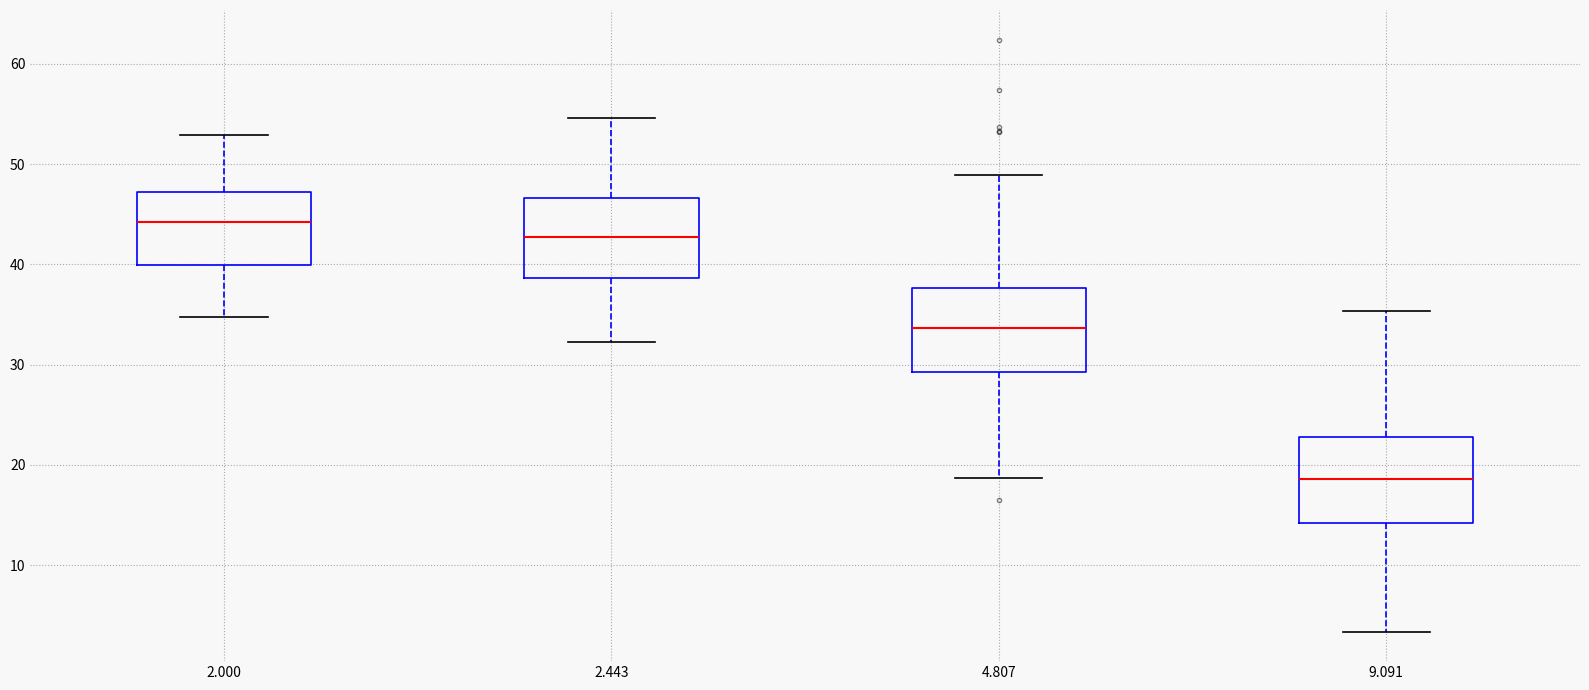

Where does the lower whisker of the box at x = 2.000 end on the y-axis? The values are not printed on the chart, so give them approximately, as read against the axis.

35